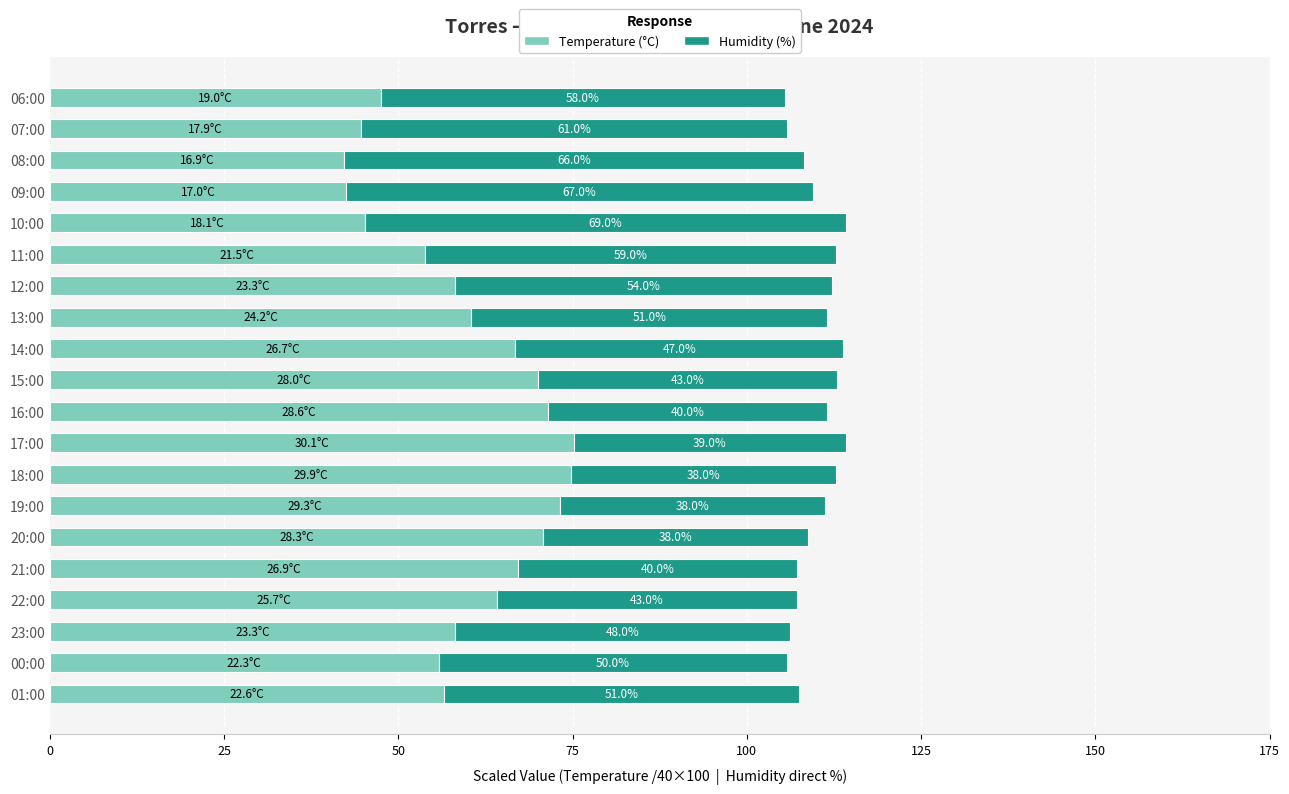

What is the total value across all series at 07:00?

105.7